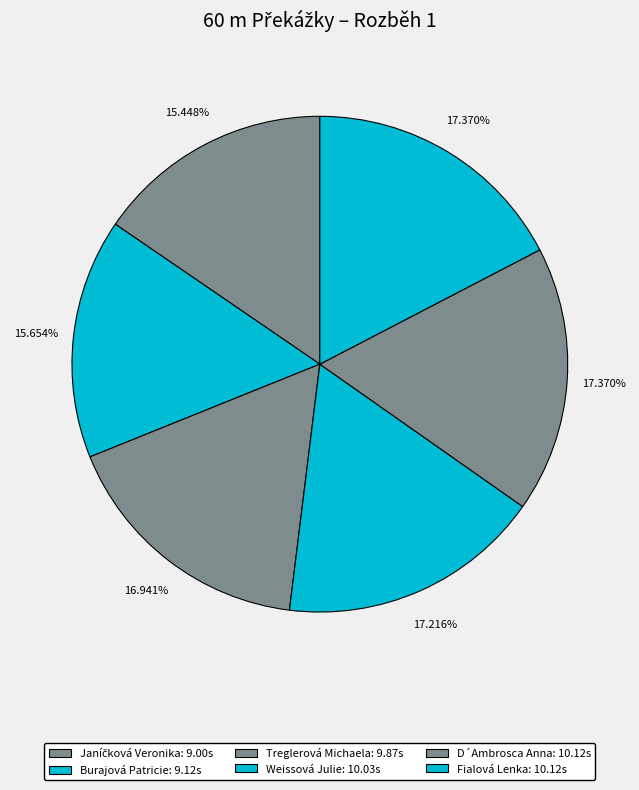

How many slices are in this pie chart?

6